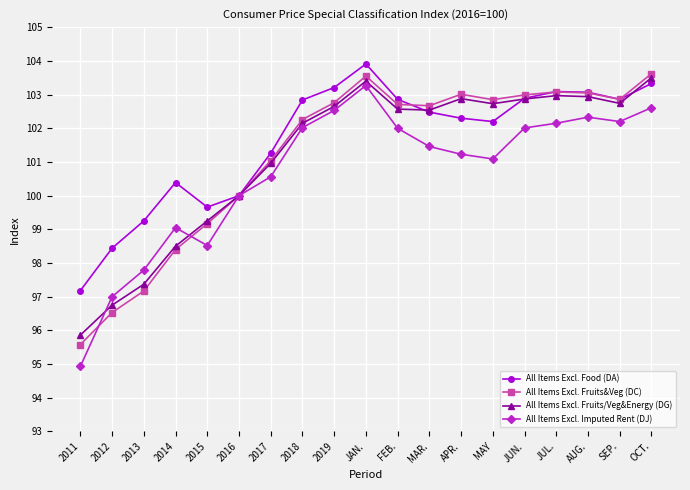

Read the All Items Excl. Food (DA) value at 2019.

103.2